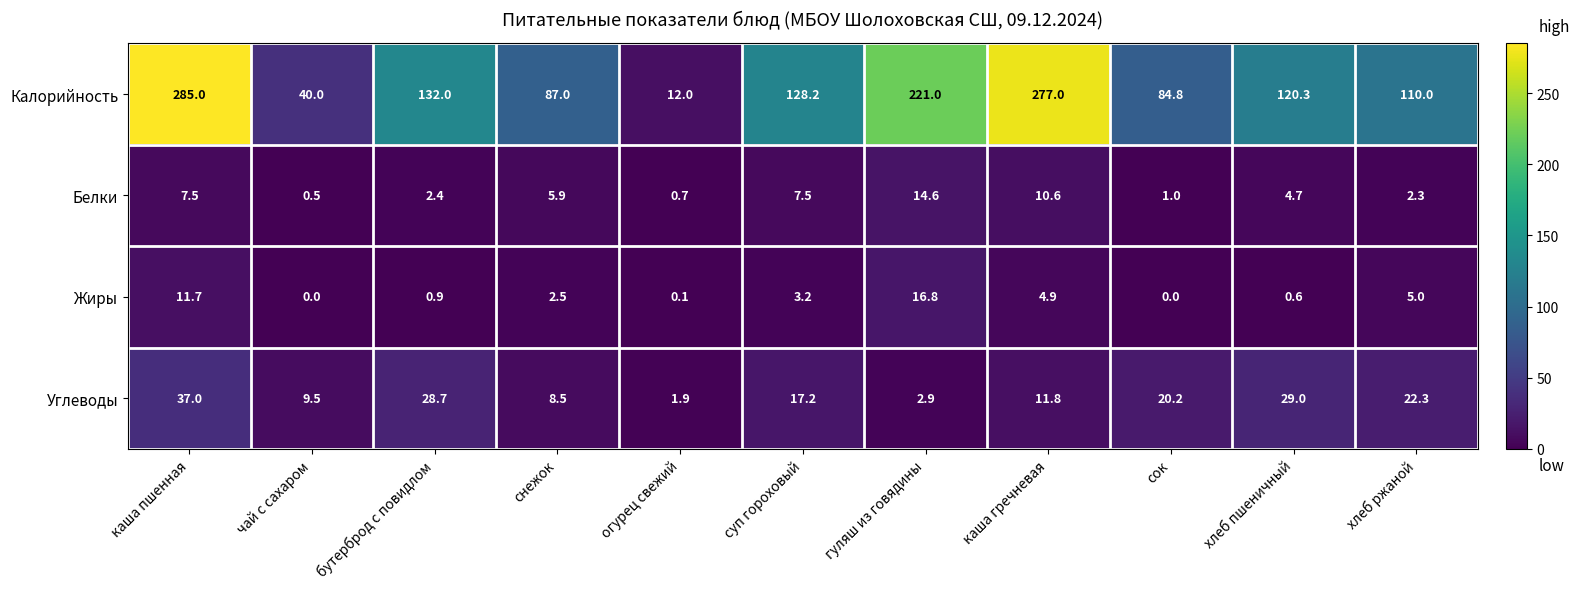

Rank the series by their maximum value, from lowest to highest.

Белки, Жиры, Углеводы, Калорийность